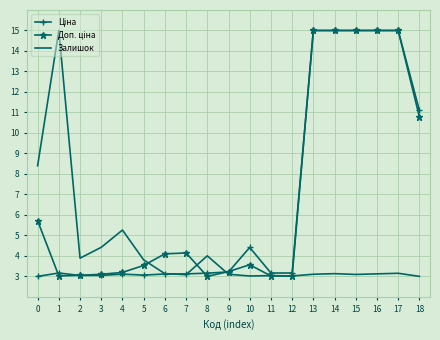

What is the greatest value displayed?

15.0